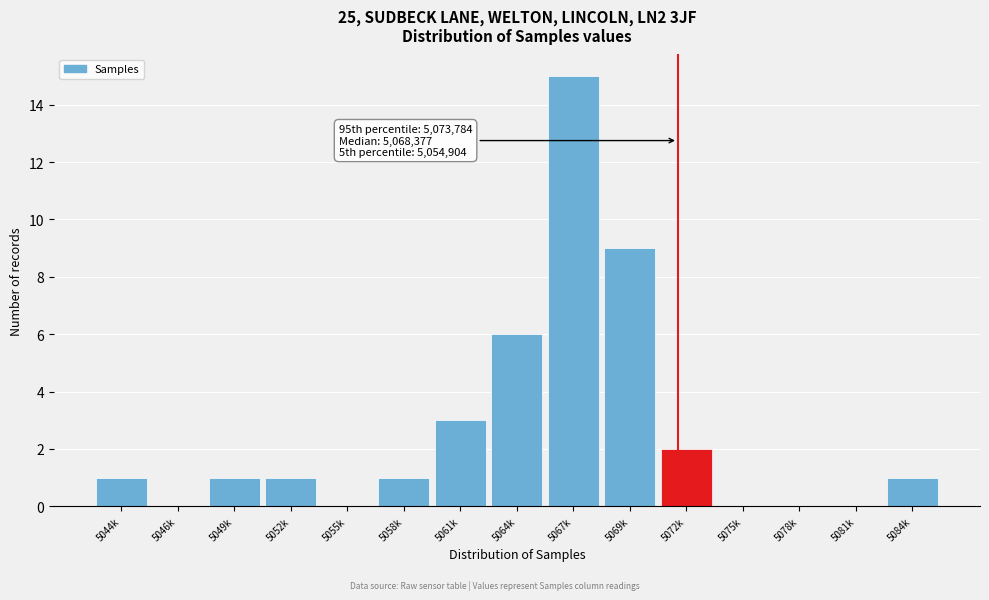

Reading right to left, list all the values displayed in this chart.

5084k=1	5081k=0	5078k=0	5075k=0	5072k=2	5069k=9	5067k=15	5064k=6	5061k=3	5058k=1	5055k=0	5052k=1	5049k=1	5046k=0	5044k=1